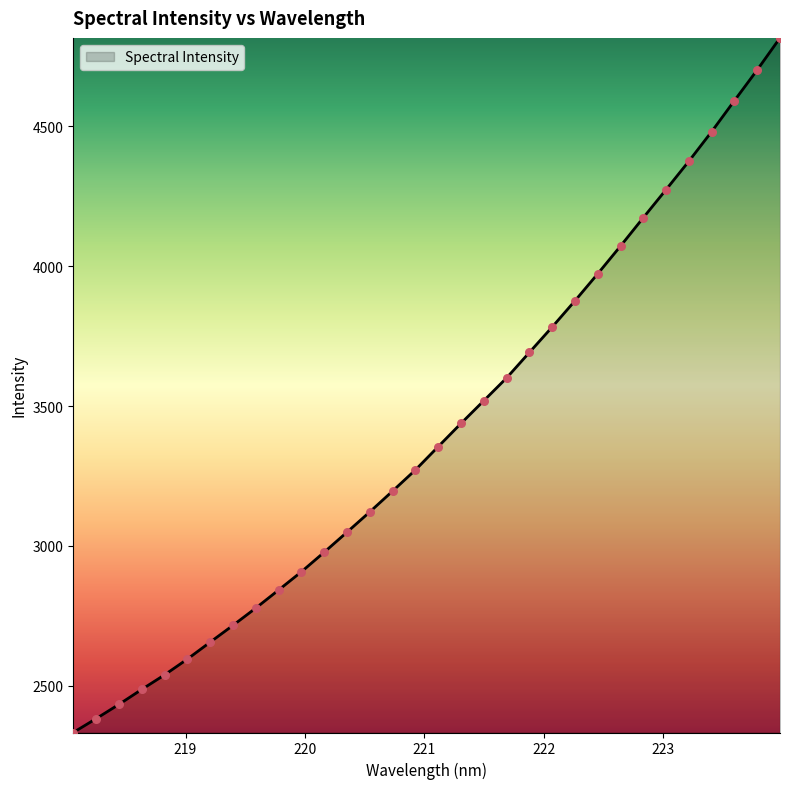

What is the greatest value displayed?

4815.5